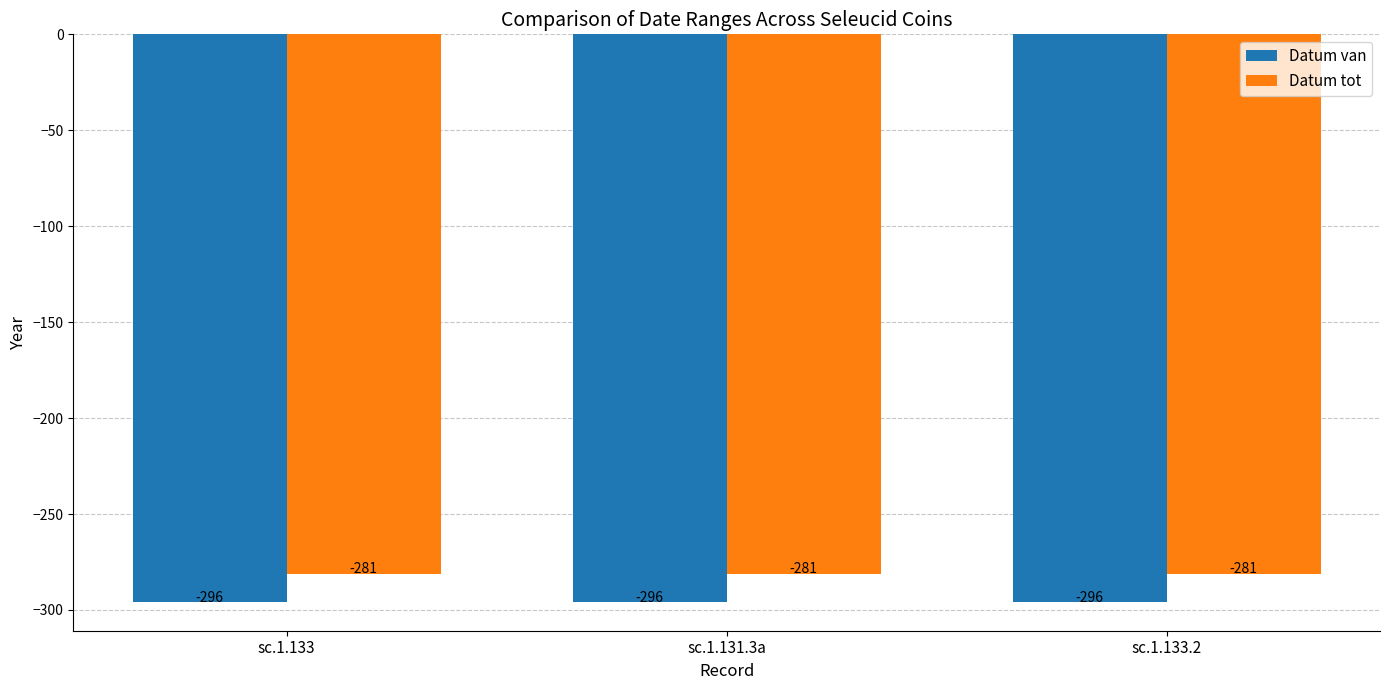

What is the label of the 1st bar from the left?

sc.1.133